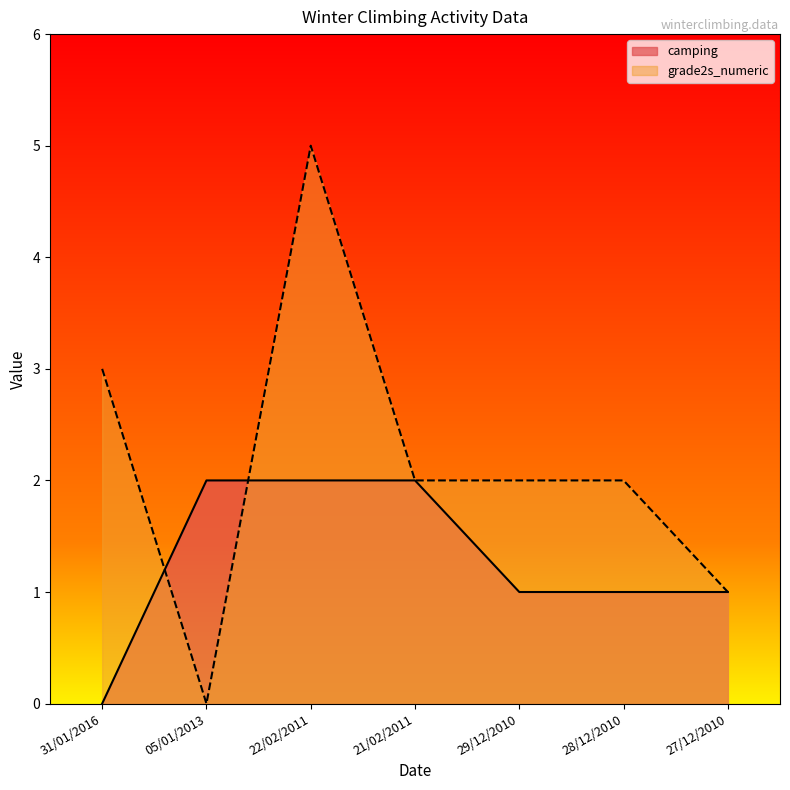

Between 05/01/2013 and 22/02/2011, which series saw the biggest shift?

grade2s_numeric